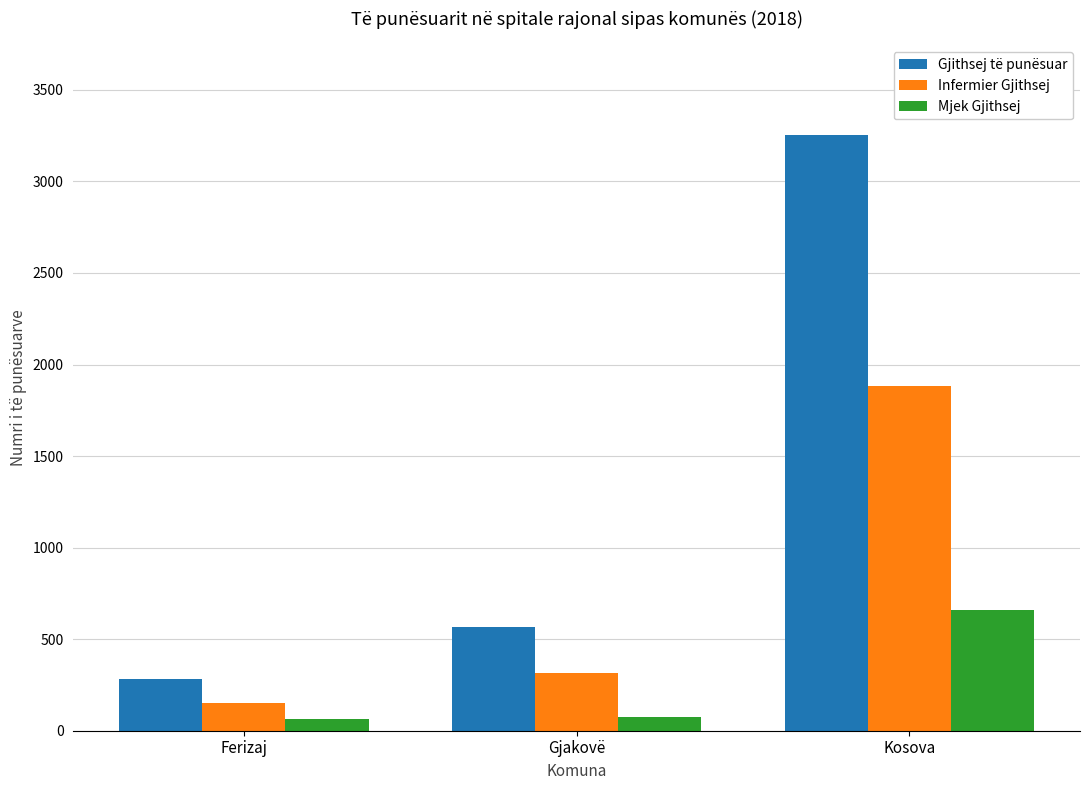

What is the spread (max minus min) of values at Gjakovë?

493